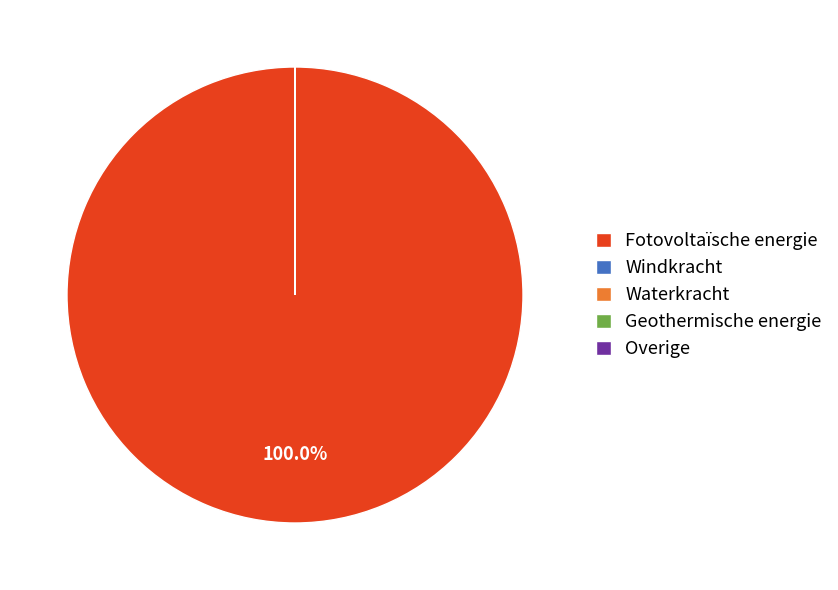

Which slice is the largest?

Fotovoltaïsche energie